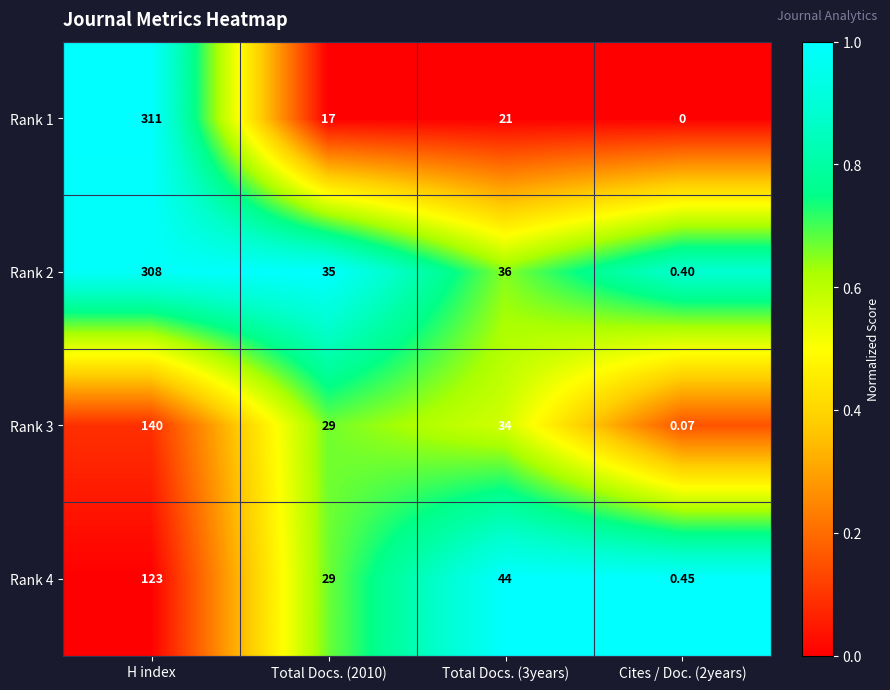

Is the value of Rank 2 at Total Docs. (3years) greater than the value of Rank 3 at Total Docs. (2010)?

Yes